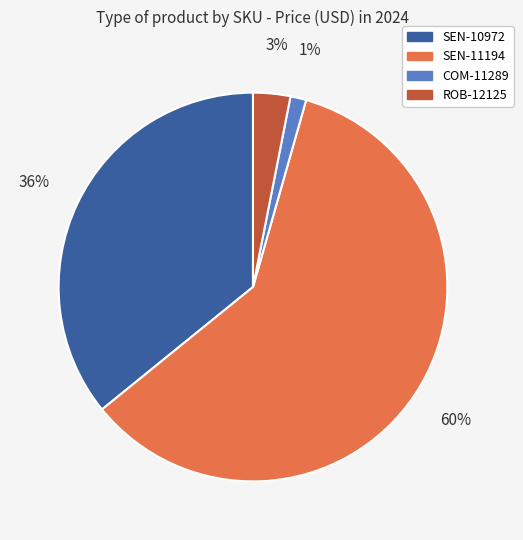

Which slice represents more than half of the pie?

SEN-11194